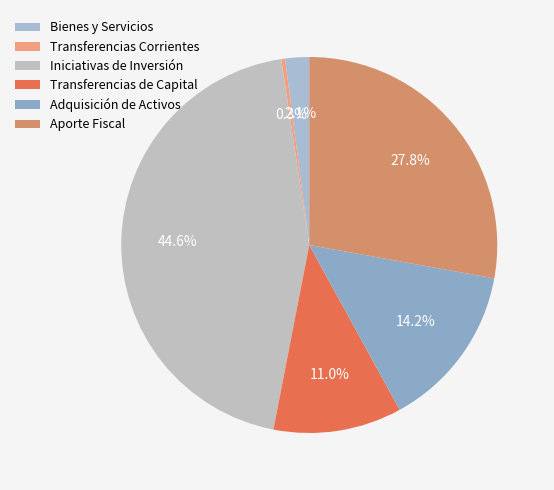

Is the sum of Transferencias Corrientes and Aporte Fiscal greater than half?

No